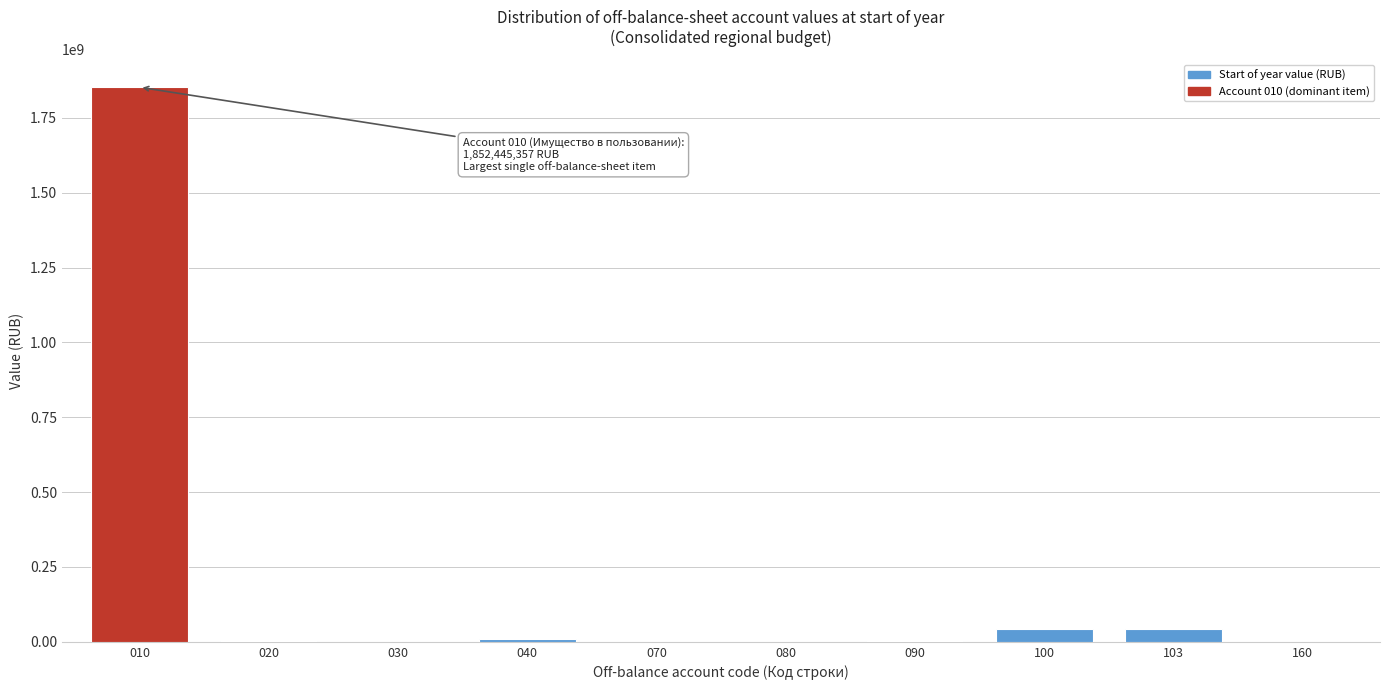

Is it true that the value at 100 is 41686074.8?

True